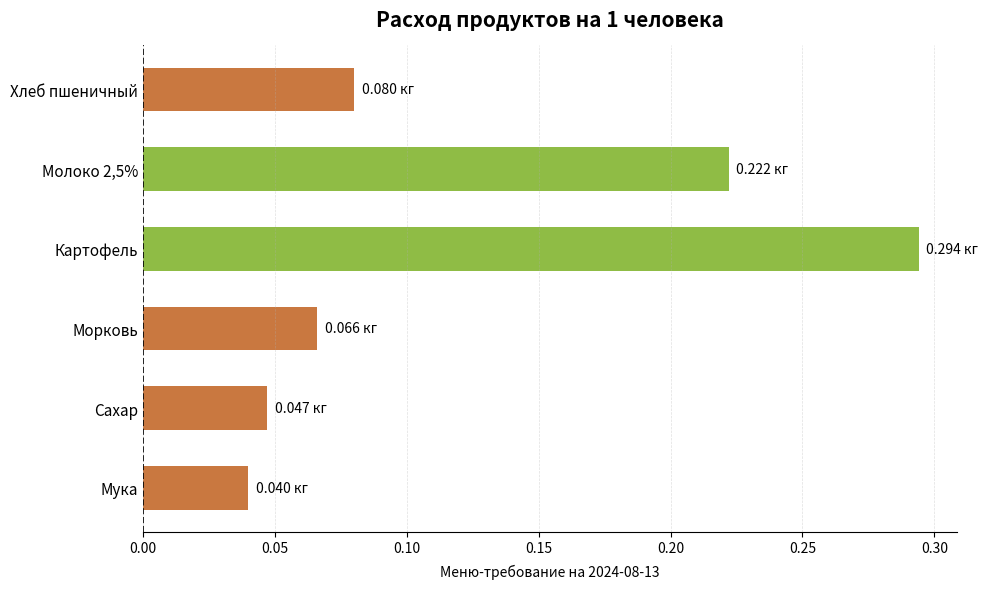

What is the label of the 2nd bar from the bottom?

Сахар